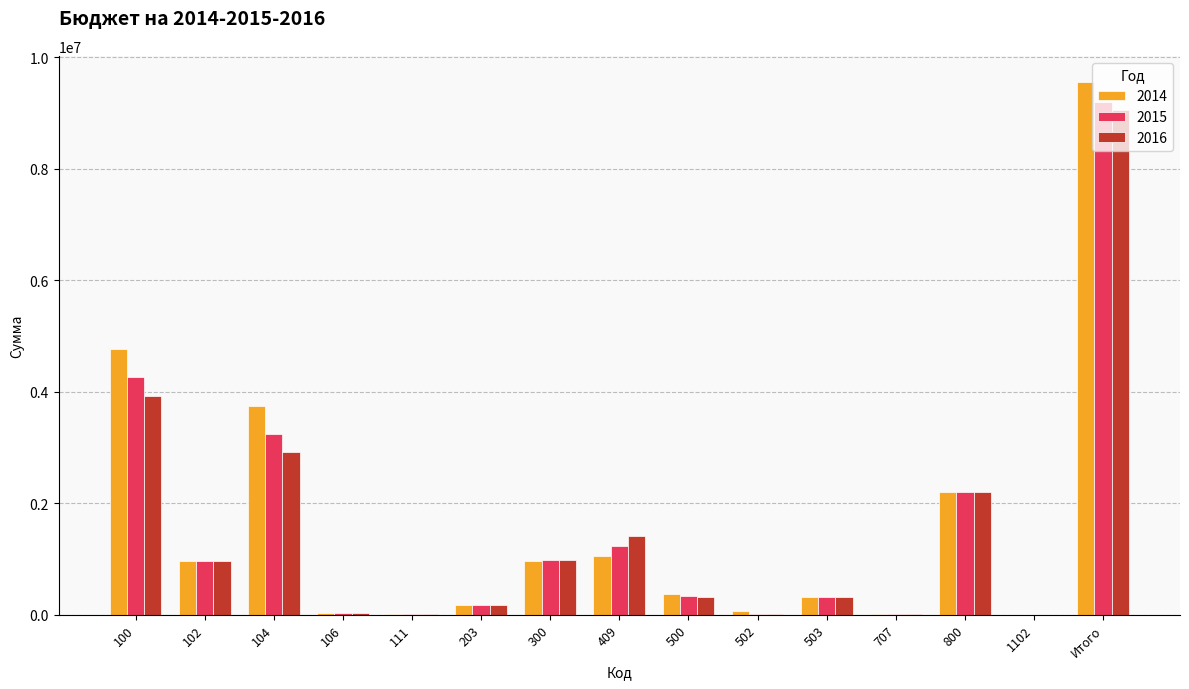

What is the greatest value displayed?

9544700